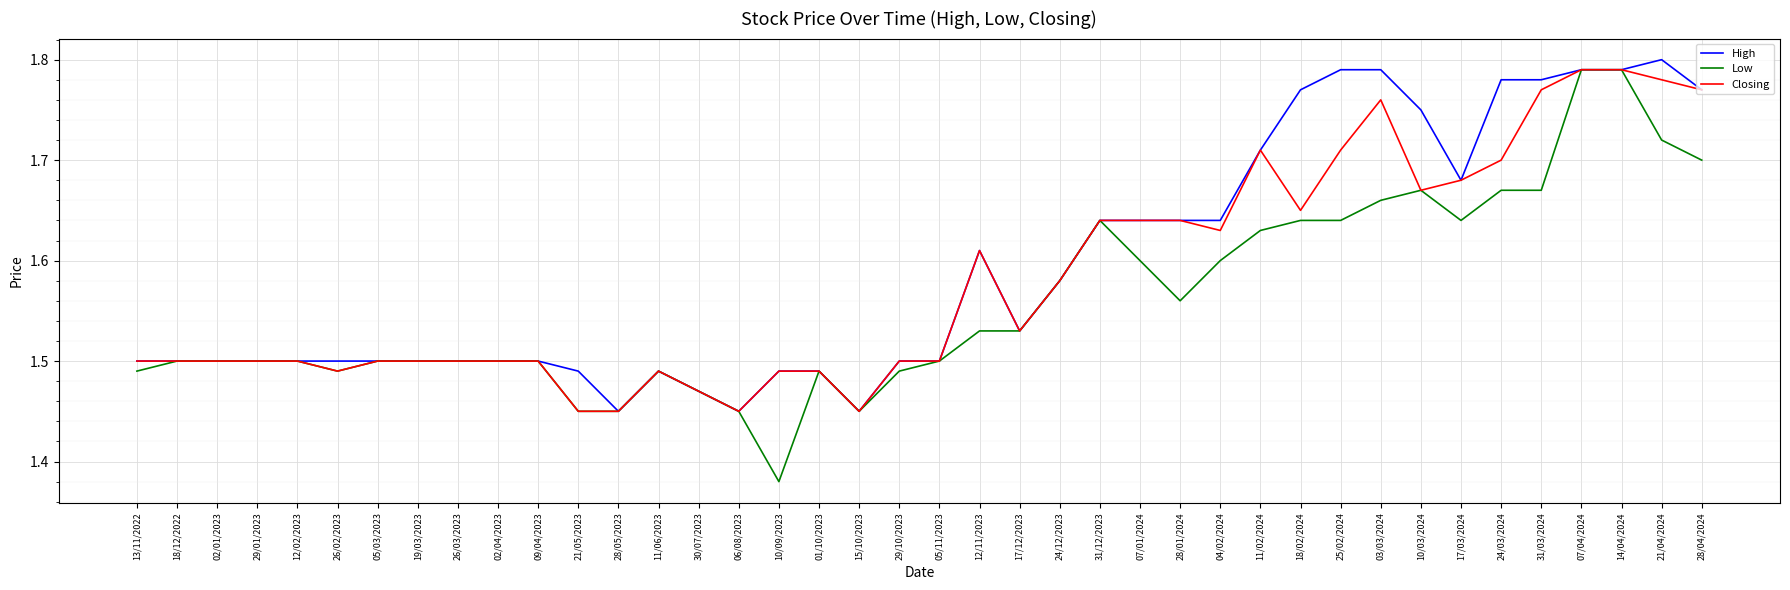

Is it true that Low equals 1.5 at 09/04/2023?

True